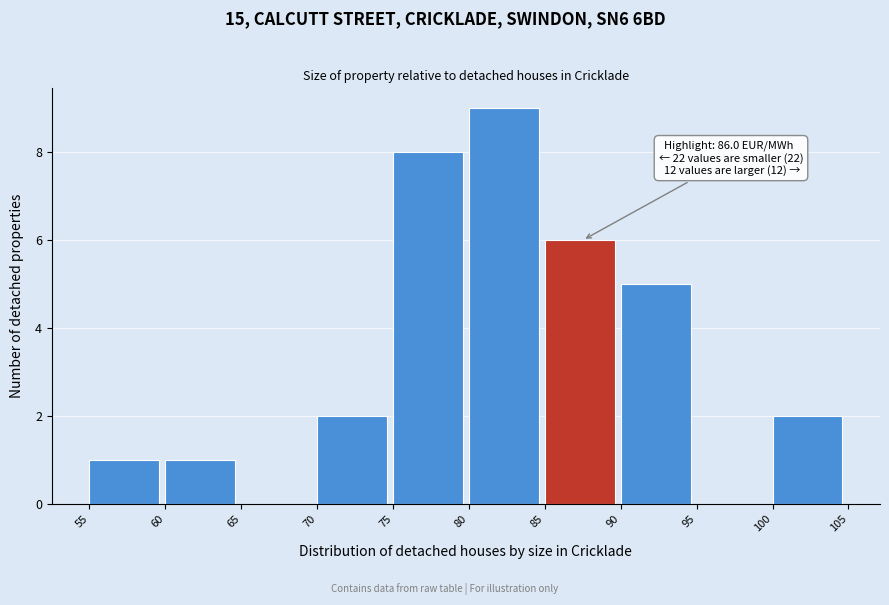

Over which range of the x-axis is the bar tallest?

80 to 85